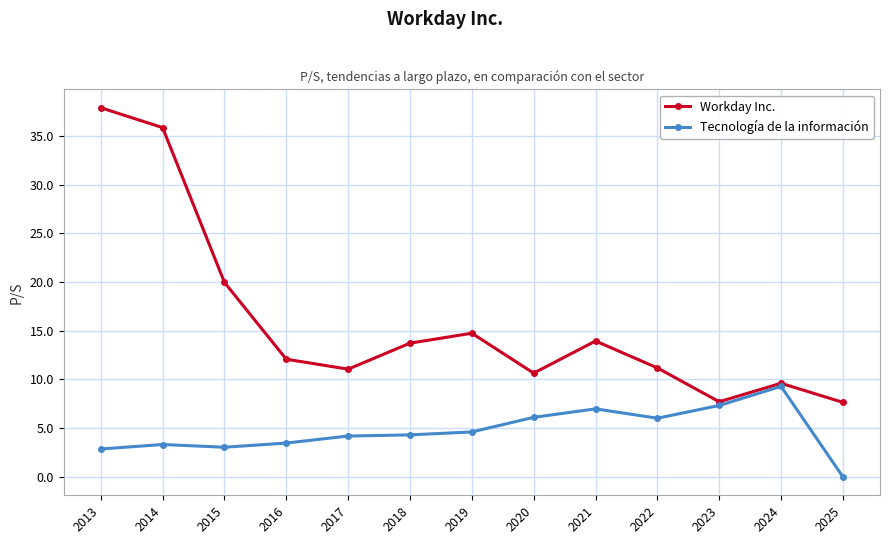

How many lines are shown in the chart?

2